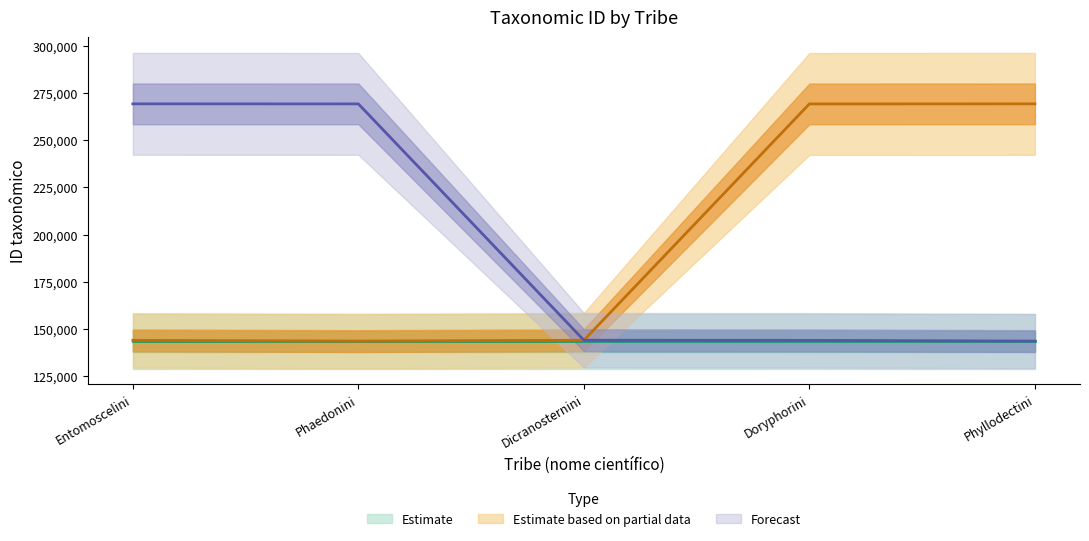

Does the chart display data point markers on the line(s)?

No